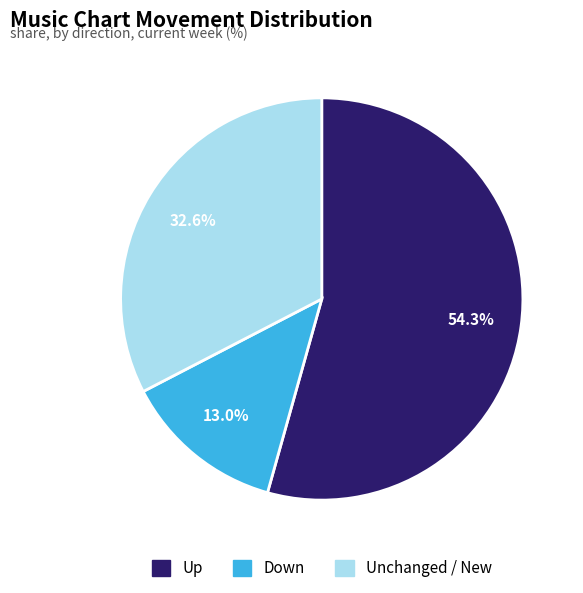

Count the number of slices in the pie.

3